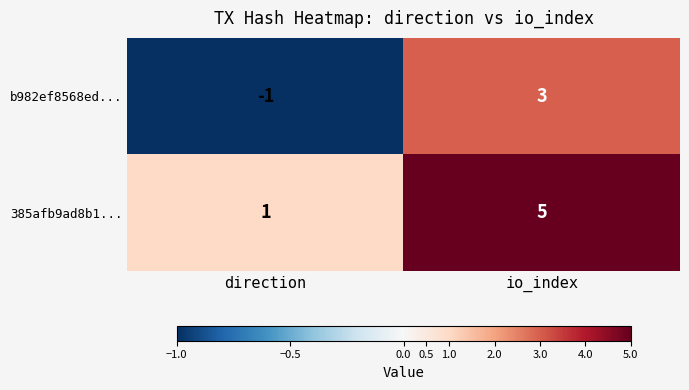

What is the greatest value displayed?

5